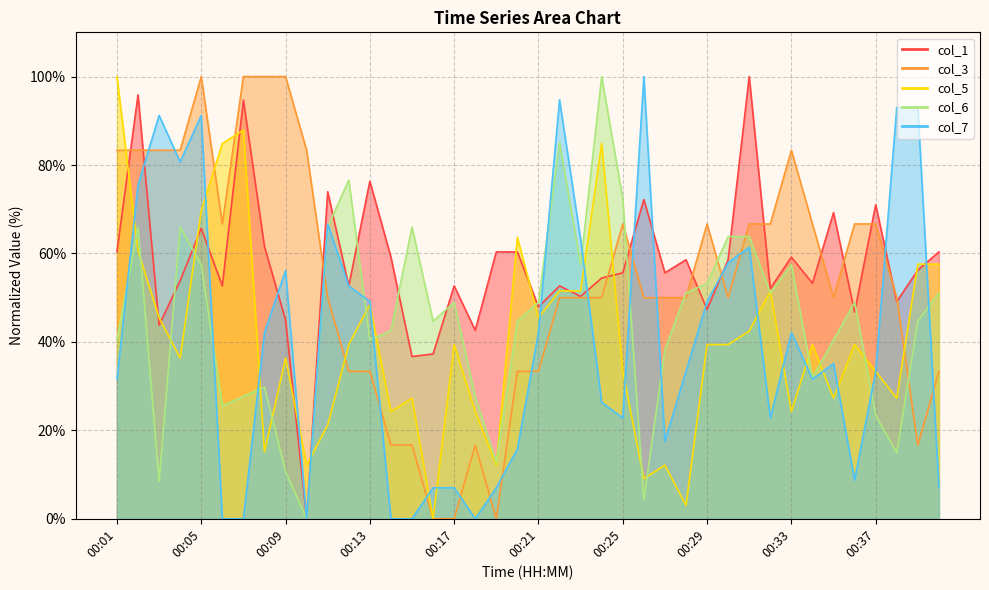

Reading right to left, transcribe all the data shown in this chart.

col_1: 60.4	56.2	49.1	71.0	46.7	69.2	53.3	59.2	52.1	100.0	58.6	47.3	58.6	55.6	72.2	55.6	54.4	50.3	52.7	47.9	60.4	60.4	42.6	52.7	37.3	36.7	59.2	76.3	52.7	74.0	0.0	45.0	61.5	94.7	52.7	65.7	53.8	43.8	95.9	60.4
col_3: 33.3	16.7	50.0	66.7	66.7	50.0	66.7	83.3	66.7	66.7	50.0	66.7	50.0	50.0	50.0	66.7	50.0	50.0	50.0	33.3	33.3	0.0	16.7	0.0	0.0	16.7	16.7	33.3	33.3	50.0	83.3	100.0	100.0	100.0	66.7	100.0	83.3	83.3	83.3	83.3
col_5: 57.6	57.6	27.3	33.3	39.4	27.3	39.4	24.2	51.5	42.4	39.4	39.4	3.0	12.1	9.1	33.3	84.8	51.5	51.5	45.5	63.6	12.1	24.2	39.4	0.0	27.3	24.2	48.5	39.4	21.2	12.1	36.4	15.2	87.9	84.8	69.7	36.4	45.5	60.6	100.0
col_6: 51.1	44.7	14.9	23.4	48.9	40.4	31.9	57.4	51.1	63.8	63.8	53.2	51.1	38.3	4.3	72.3	100.0	57.4	85.1	48.9	44.7	12.8	27.7	48.9	44.7	66.0	42.6	40.4	76.6	66.0	0.0	10.6	29.8	27.7	25.5	57.4	66.0	8.5	66.0	40.4
col_7: 7.0	93.0	93.0	33.3	8.8	35.1	31.6	42.1	22.8	61.4	57.9	49.1	33.3	17.5	100.0	22.8	26.3	63.2	94.7	42.1	15.8	7.0	0.0	7.0	7.0	0.0	0.0	49.1	52.6	66.7	0.0	56.1	42.1	0.0	0.0	91.2	80.7	91.2	75.4	31.6